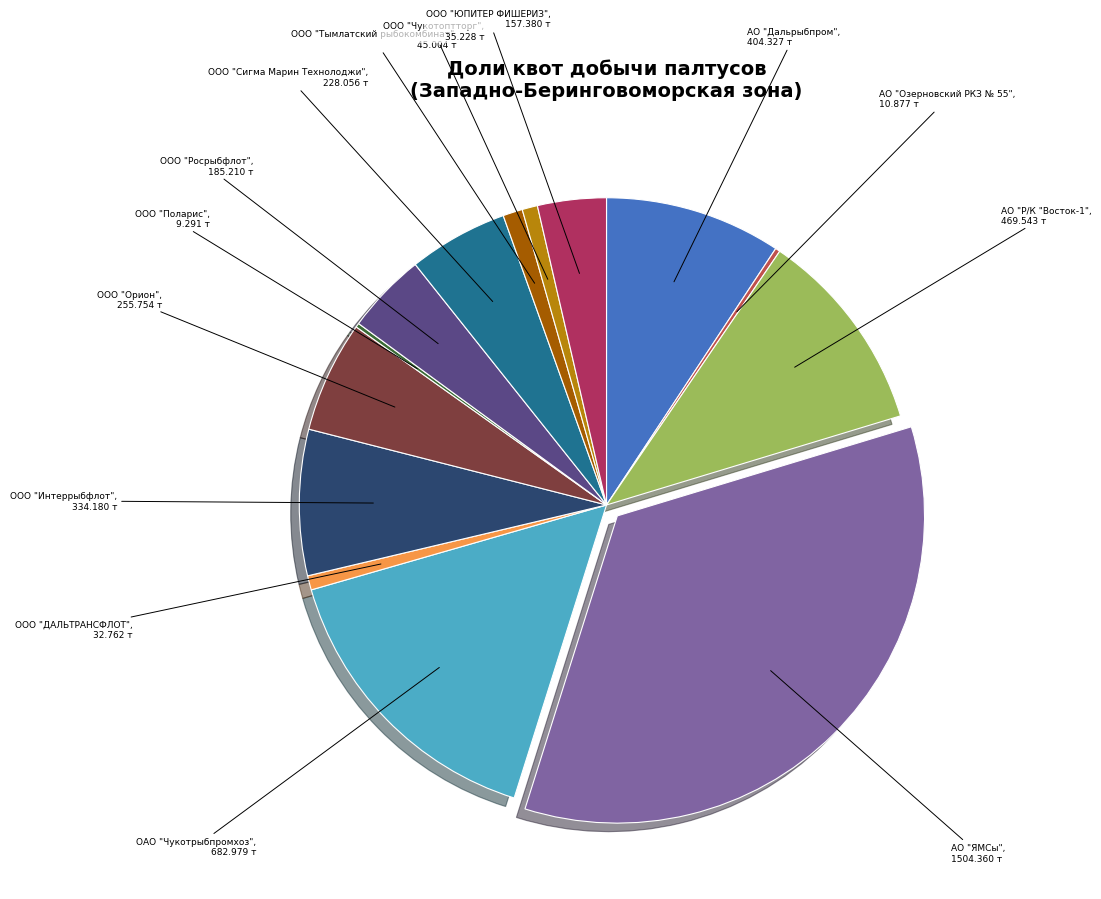

Is there any slice that represents more than half of the pie?

No